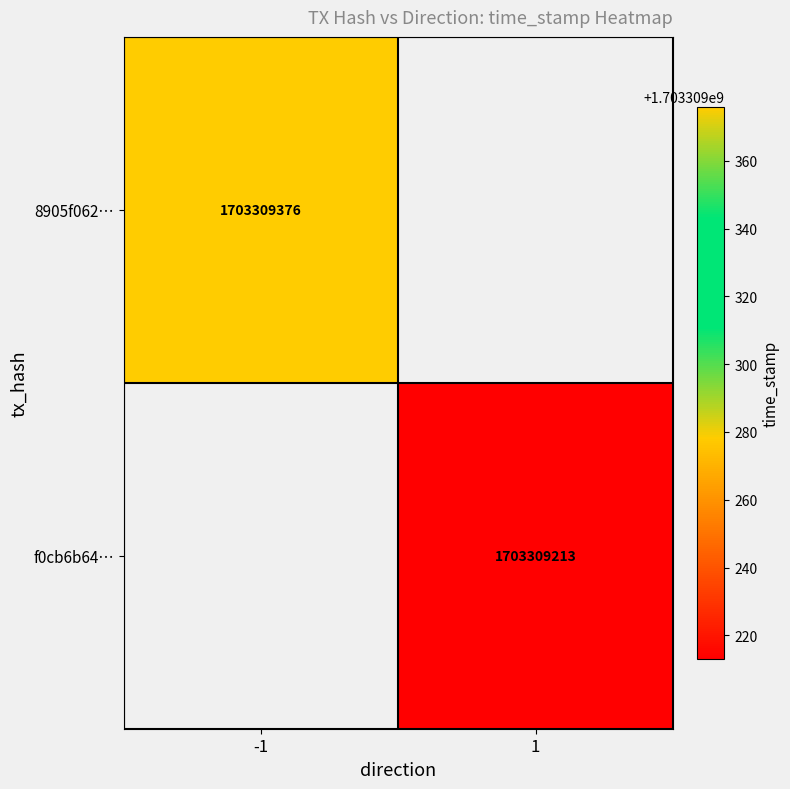

The 8905f062101b39bdd9724f2dc723373fef9a914 series shows -2 at direction. True or false?

False